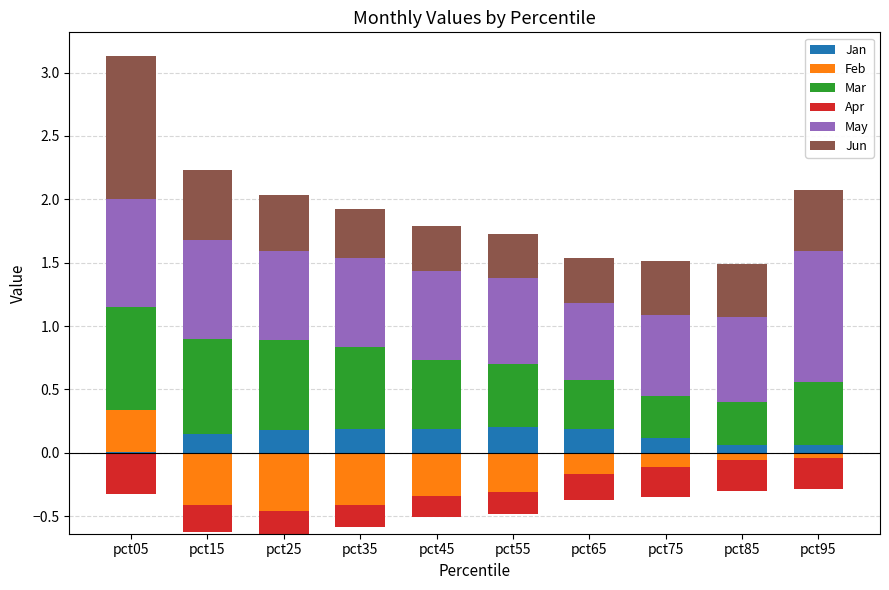

What are all the series names shown in the legend?

Jan, Feb, Mar, Apr, May, Jun